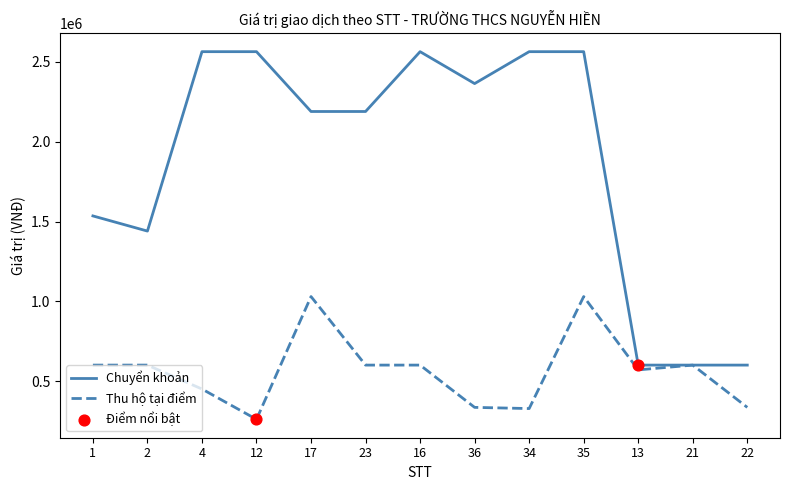

Which series has the largest total across all categories?

Chuyển khoản